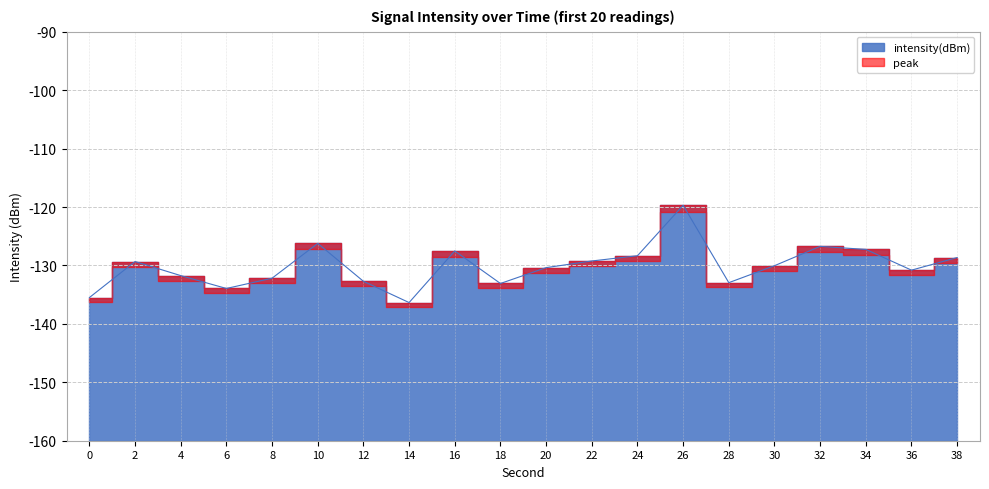

Between 26 and 12, which is larger?

26